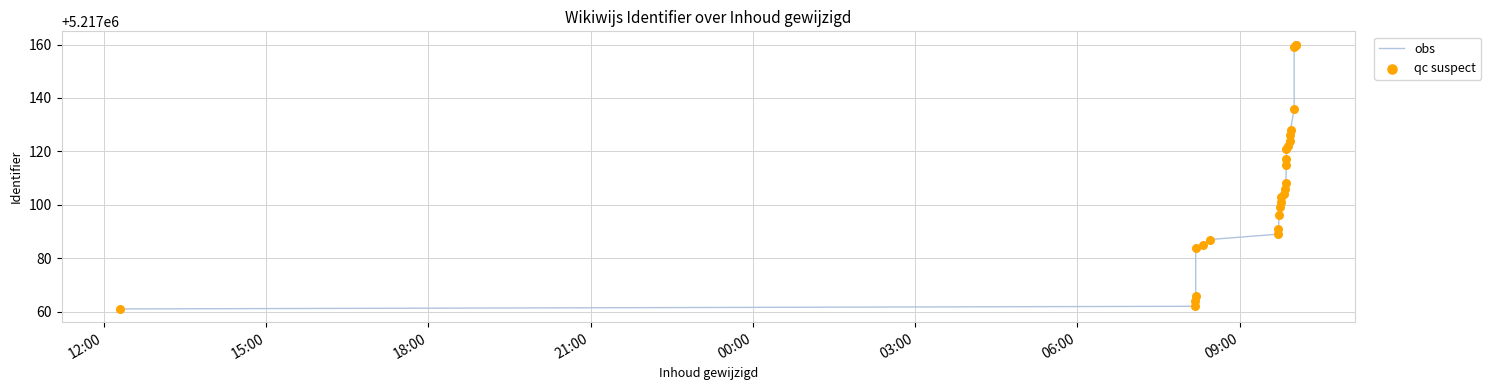

Which series has the largest total across all categories?

obs